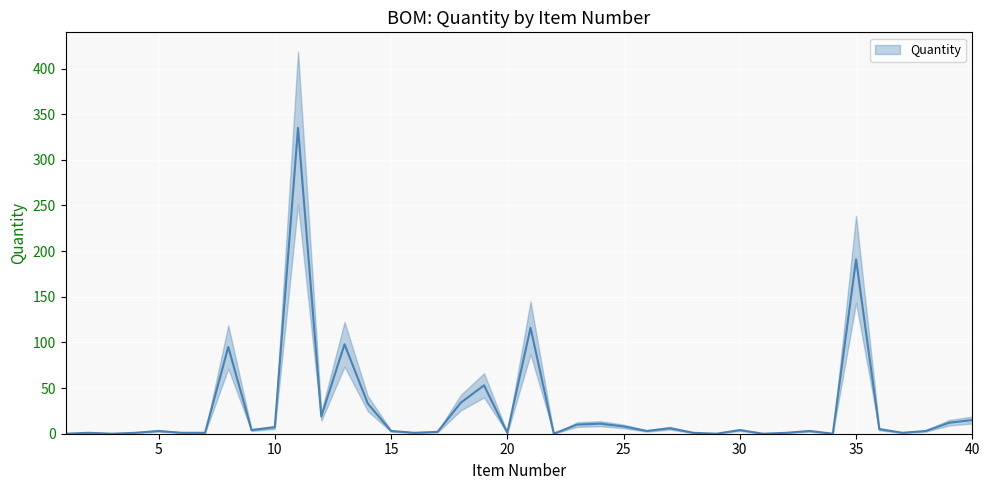

How many points are lower than both their immediate neighbors (excluding endpoints)?

11